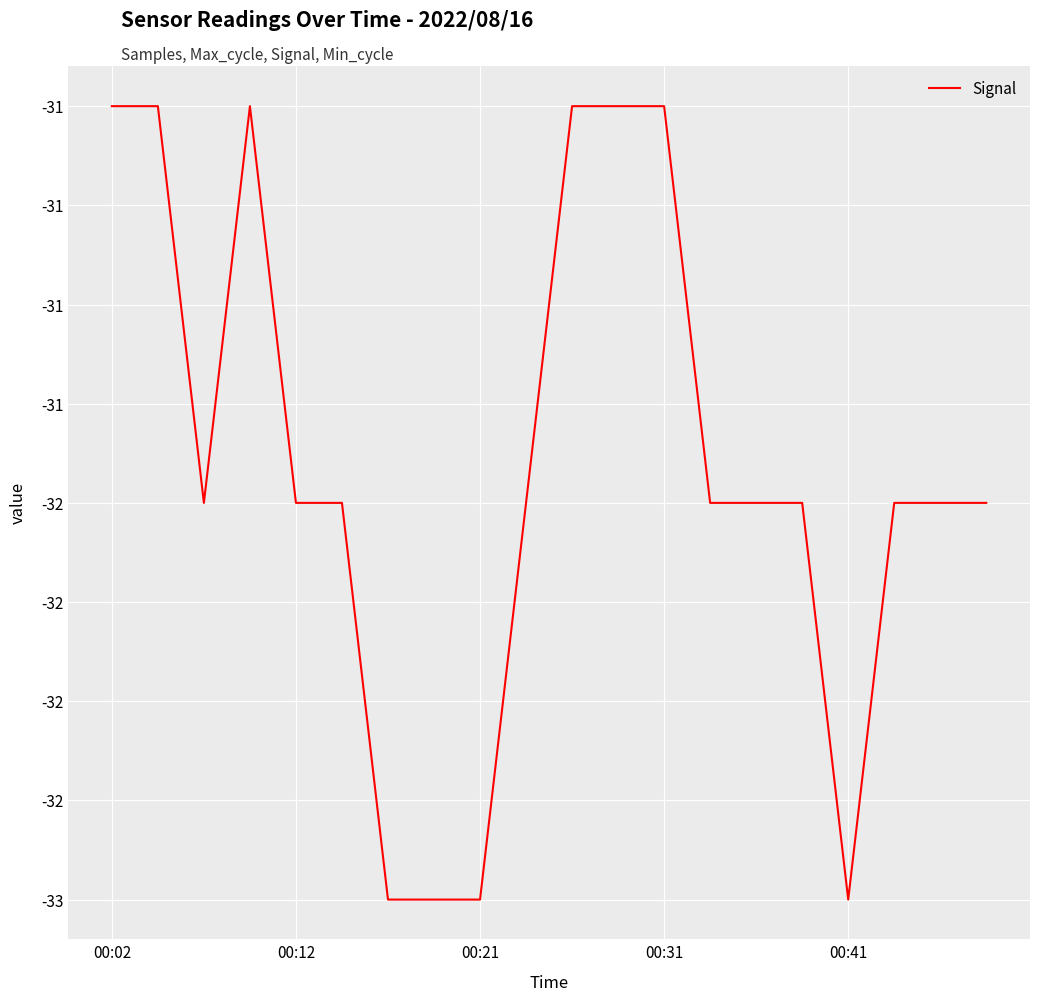

Does the chart have visible grid lines?

Yes